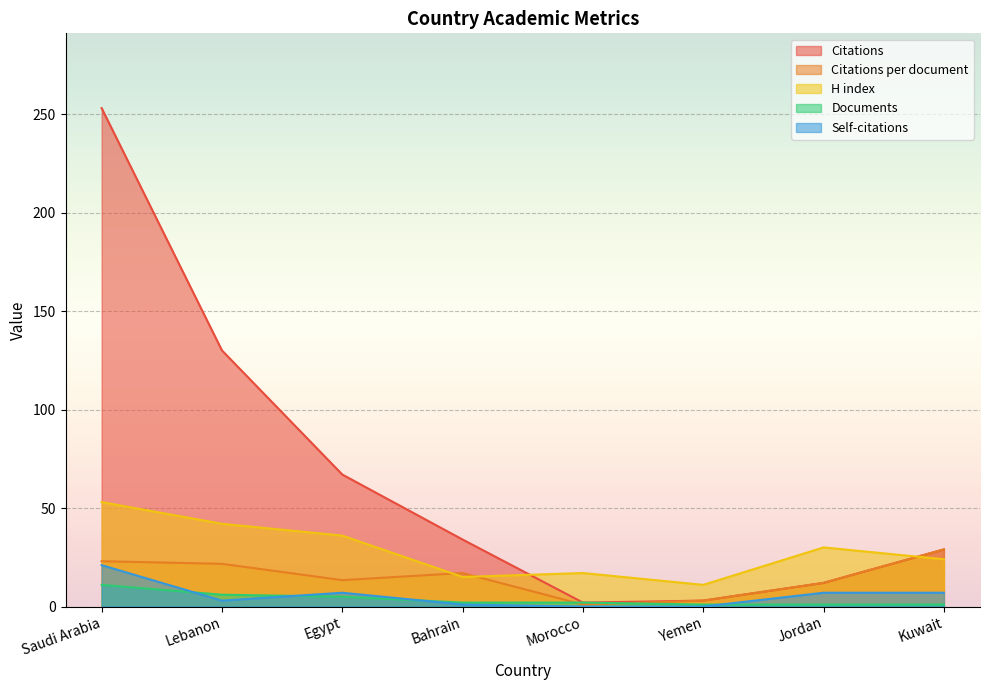

What is the average value of the Citations per document series?

15.0